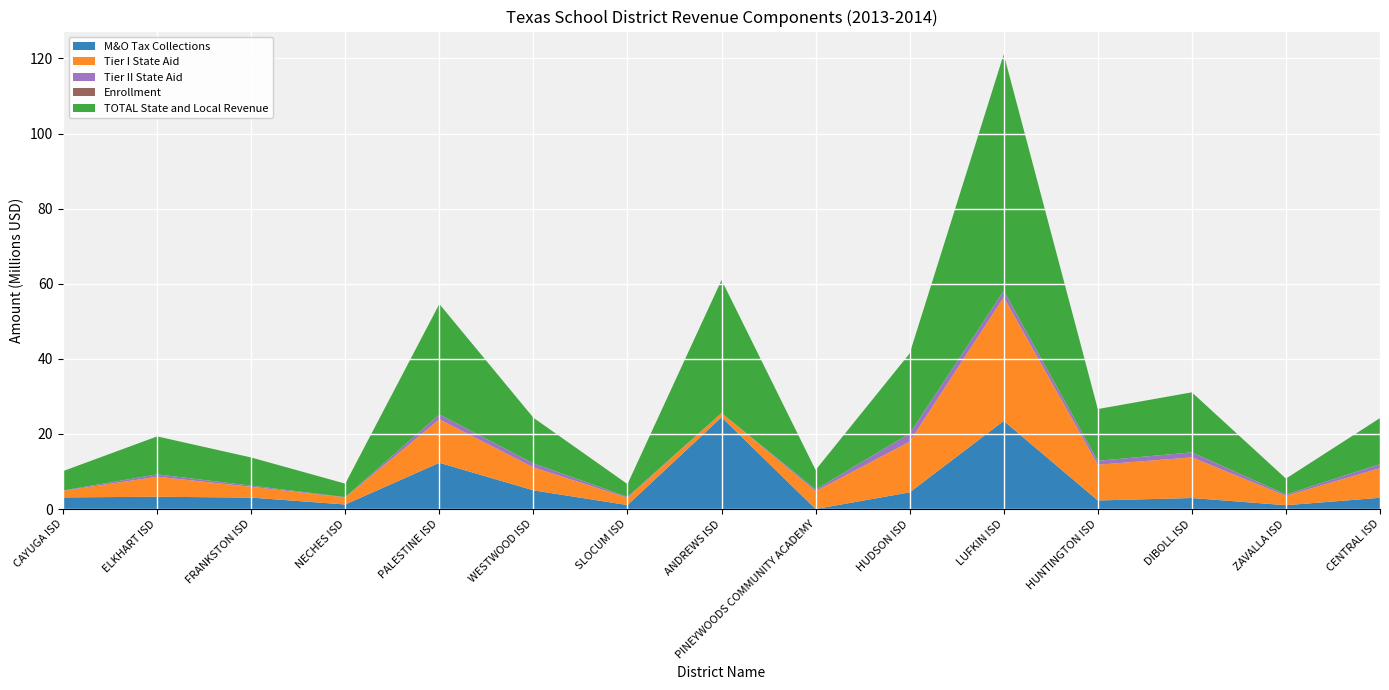

Reading left to right, transcribe all the data shown in this chart.

M&O Tax Collections: CAYUGA ISD=3095876	ELKHART ISD=3272486	FRANKSTON ISD=3045664	NECHES ISD=1210094	PALESTINE ISD=12319670	WESTWOOD ISD=4976575	SLOCUM ISD=1058177	ANDREWS ISD=24458106	PINEYWOODS COMMUNITY ACADEMY=0	HUDSON ISD=4440945	LUFKIN ISD=23476258	HUNTINGTON ISD=2278748	DIBOLL ISD=2936281	ZAVALLA ISD=1018511	CENTRAL ISD=2994533
Tier I State Aid: CAYUGA ISD=1735695	ELKHART ISD=5334823	FRANKSTON ISD=2868945	NECHES ISD=1872908	PALESTINE ISD=11568323	WESTWOOD ISD=6129533	SLOCUM ISD=1943920	ANDREWS ISD=1108784	PINEYWOODS COMMUNITY ACADEMY=4741261	HUDSON ISD=13513326	LUFKIN ISD=32925970	HUNTINGTON ISD=9515329	DIBOLL ISD=10832461	ZAVALLA ISD=2499687	CENTRAL ISD=7888545
Tier II State Aid: CAYUGA ISD=100996	ELKHART ISD=631908	FRANKSTON ISD=319517	NECHES ISD=86649	PALESTINE ISD=1309019	WESTWOOD ISD=1047979	SLOCUM ISD=249514	ANDREWS ISD=0	PINEYWOODS COMMUNITY ACADEMY=457764	HUDSON ISD=2165166	LUFKIN ISD=1712447	HUNTINGTON ISD=1050573	DIBOLL ISD=1327829	ZAVALLA ISD=361126	CENTRAL ISD=1074335
Enrollment: CAYUGA ISD=553	ELKHART ISD=1209	FRANKSTON ISD=762	NECHES ISD=389	PALESTINE ISD=3264	WESTWOOD ISD=1603	SLOCUM ISD=412	ANDREWS ISD=3764	PINEYWOODS COMMUNITY ACADEMY=701	HUDSON ISD=2778	LUFKIN ISD=8418	HUNTINGTON ISD=1761	DIBOLL ISD=1995	ZAVALLA ISD=413	CENTRAL ISD=1593
TOTAL State and Local Revenue: CAYUGA ISD=5171206	ELKHART ISD=10106575	FRANKSTON ISD=7491366	NECHES ISD=3595876	PALESTINE ISD=29412902	WESTWOOD ISD=12154087	SLOCUM ISD=3390486	ANDREWS ISD=35436851	PINEYWOODS COMMUNITY ACADEMY=5199025	HUDSON ISD=21319273	LUFKIN ISD=62990508	HUNTINGTON ISD=13779944	DIBOLL ISD=15987527	ZAVALLA ISD=4226876	CENTRAL ISD=12269139